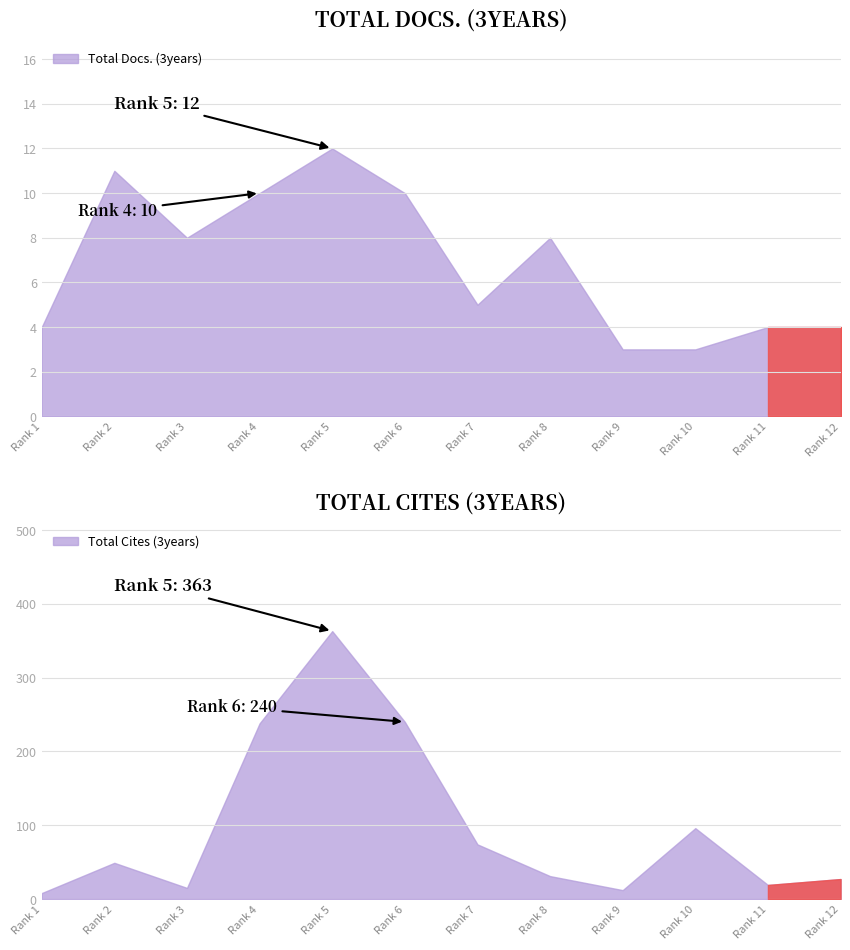

What is the difference between the maximum and second lowest values in the Total Cites (3years) series?

351